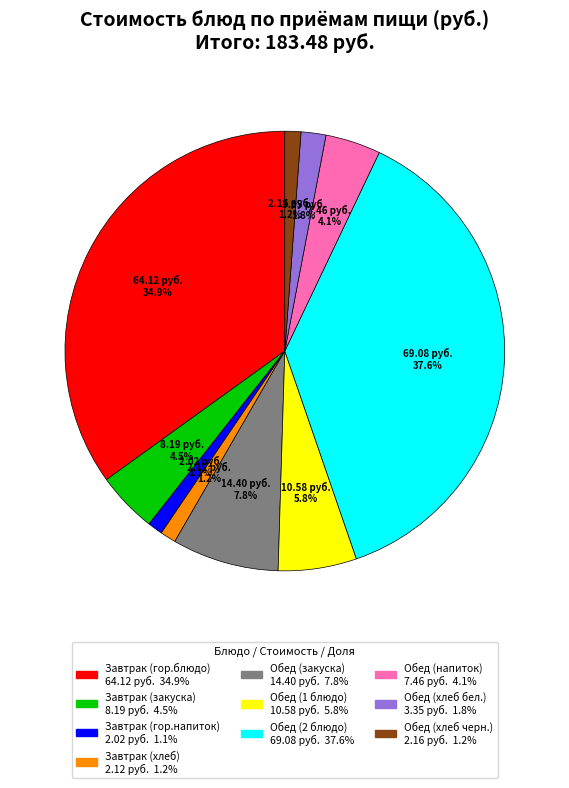

Is Обед (напиток) the majority of the pie?

No